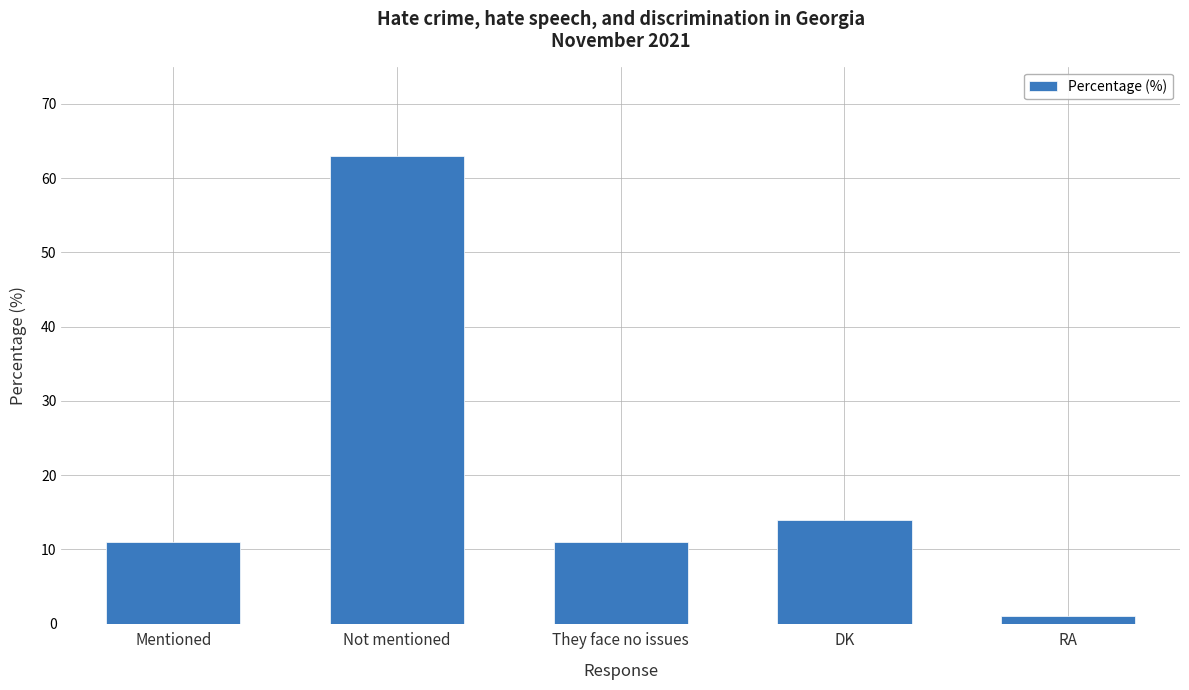

What is the difference between the maximum and minimum values?

62